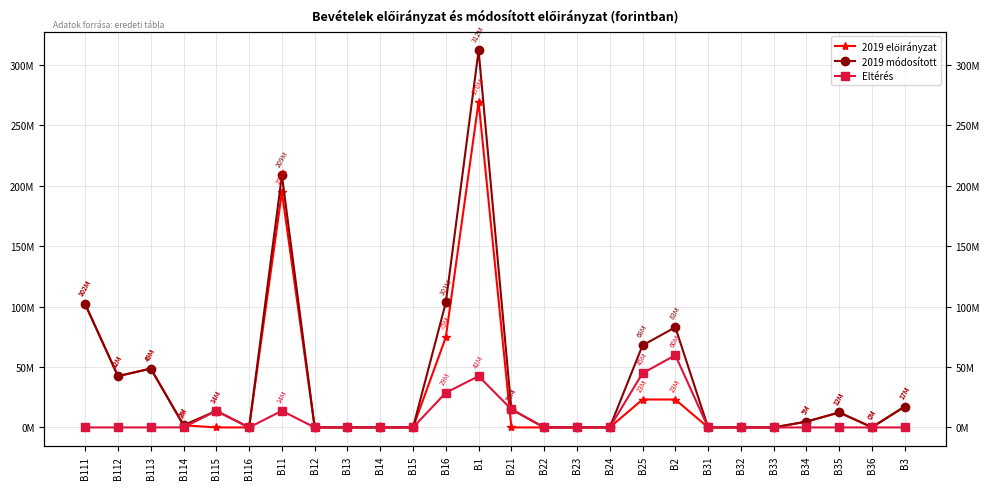

Which series has the largest total across all categories?

2019 módosított